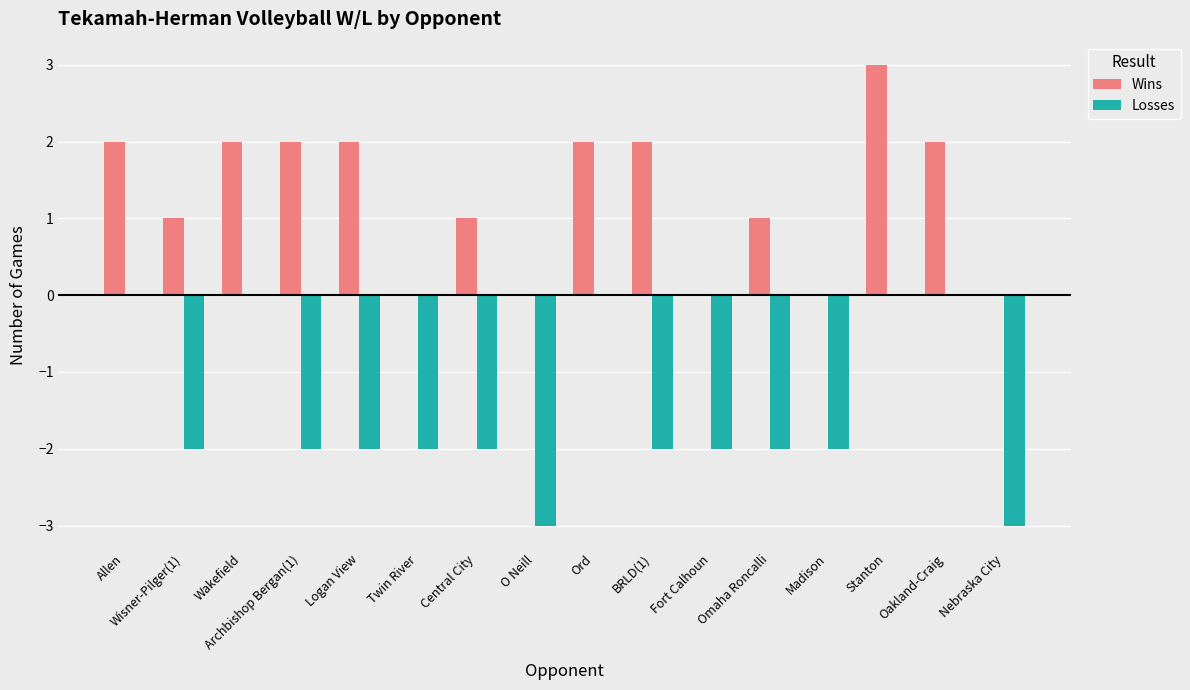

What is the sum of the Losses values at O Neill and Twin River?

-5